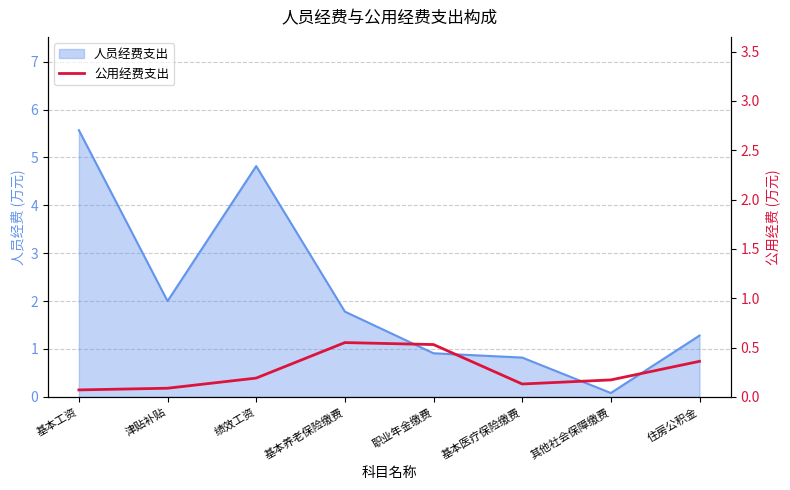

What is the difference between the second highest and second lowest values?

0.4